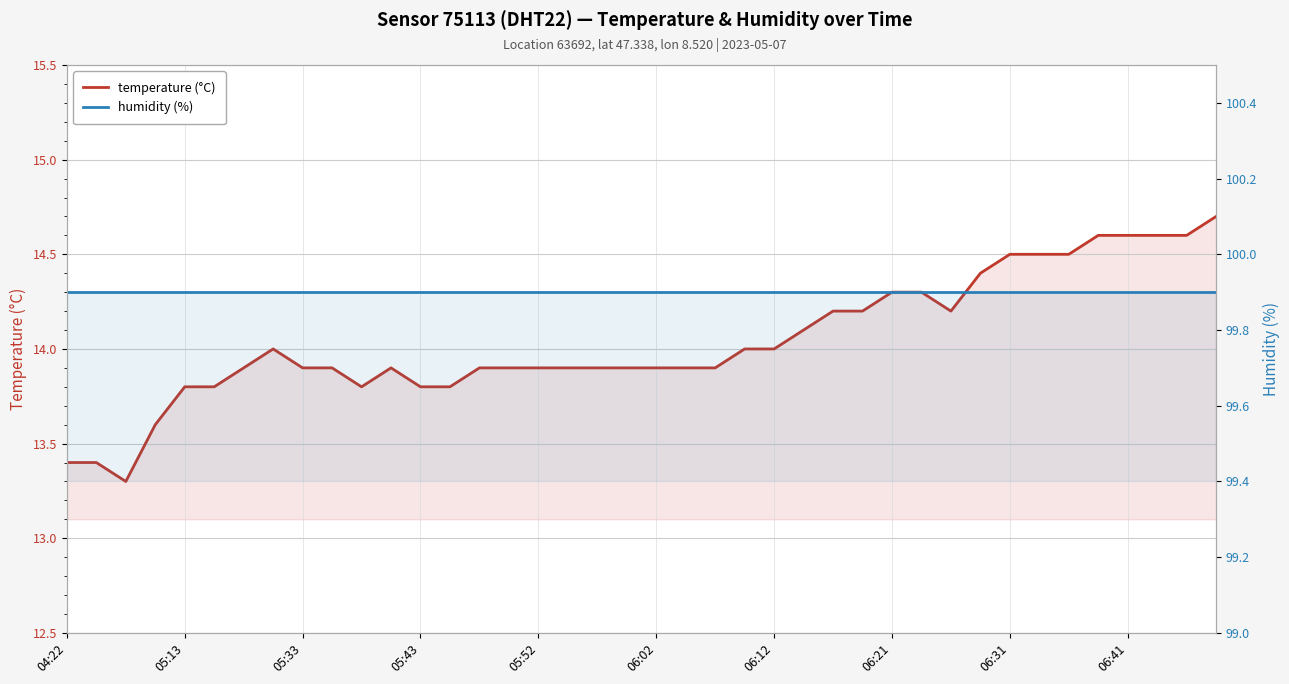

What is the sum of the humidity (%) values at 05:43 and 32?

199.8